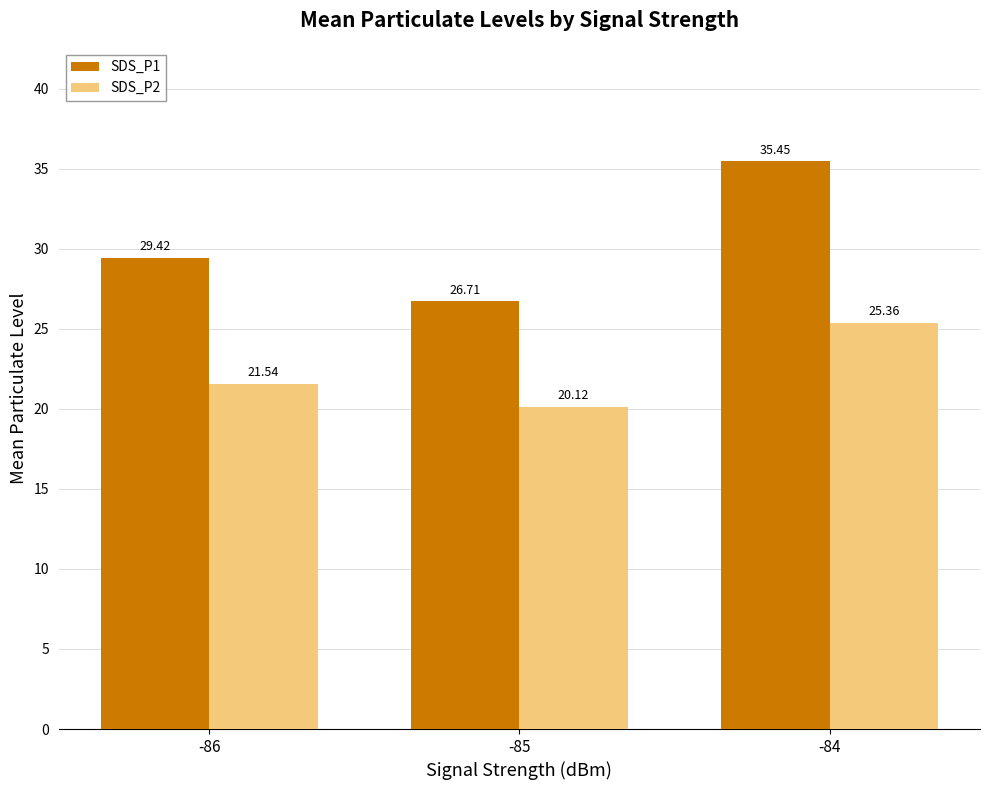

What is the value of the SDS_P2 bar at the 1st from the left?

21.5